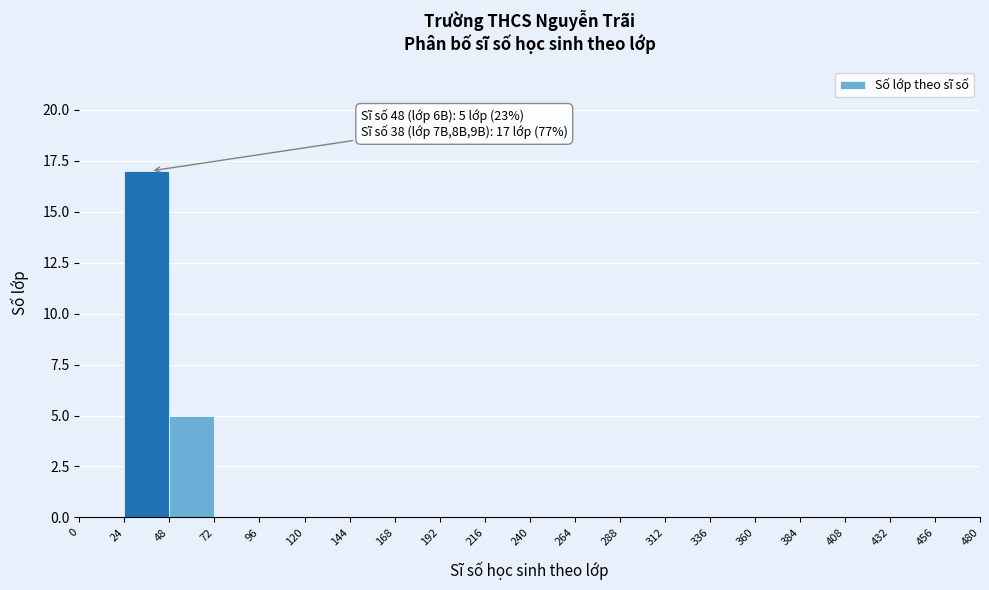

Over which range of the x-axis is the bar tallest?

24 to 48